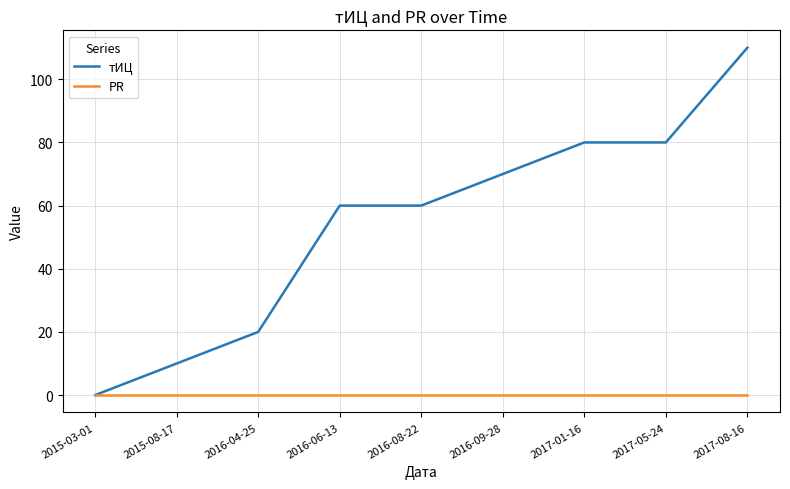

Reading left to right, transcribe all the data shown in this chart.

тИЦ: 2015-03-01=0	2015-08-17=10	2016-04-25=20	2016-06-13=60	2016-08-22=60	2016-09-28=70	2017-01-16=80	2017-05-24=80	2017-08-16=110
PR: 2015-03-01=0	2015-08-17=0	2016-04-25=0	2016-06-13=0	2016-08-22=0	2016-09-28=0	2017-01-16=0	2017-05-24=0	2017-08-16=0